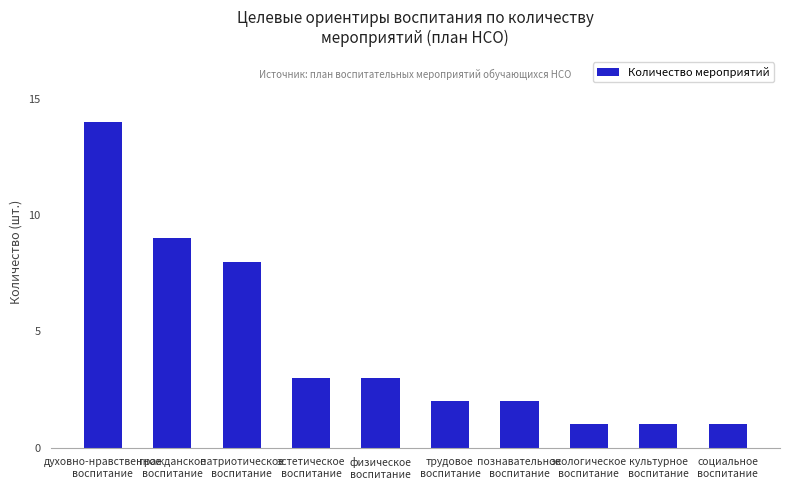

What is the label of the 6th bar from the left?

трудовое
воспитание